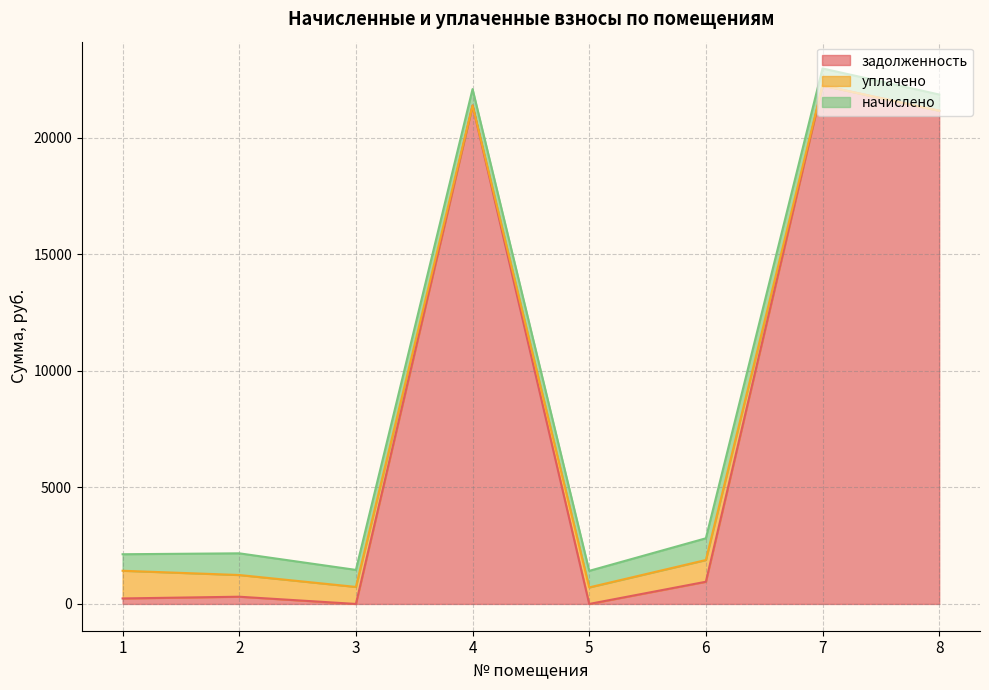

What is the total value across all series at 3?

1461.2